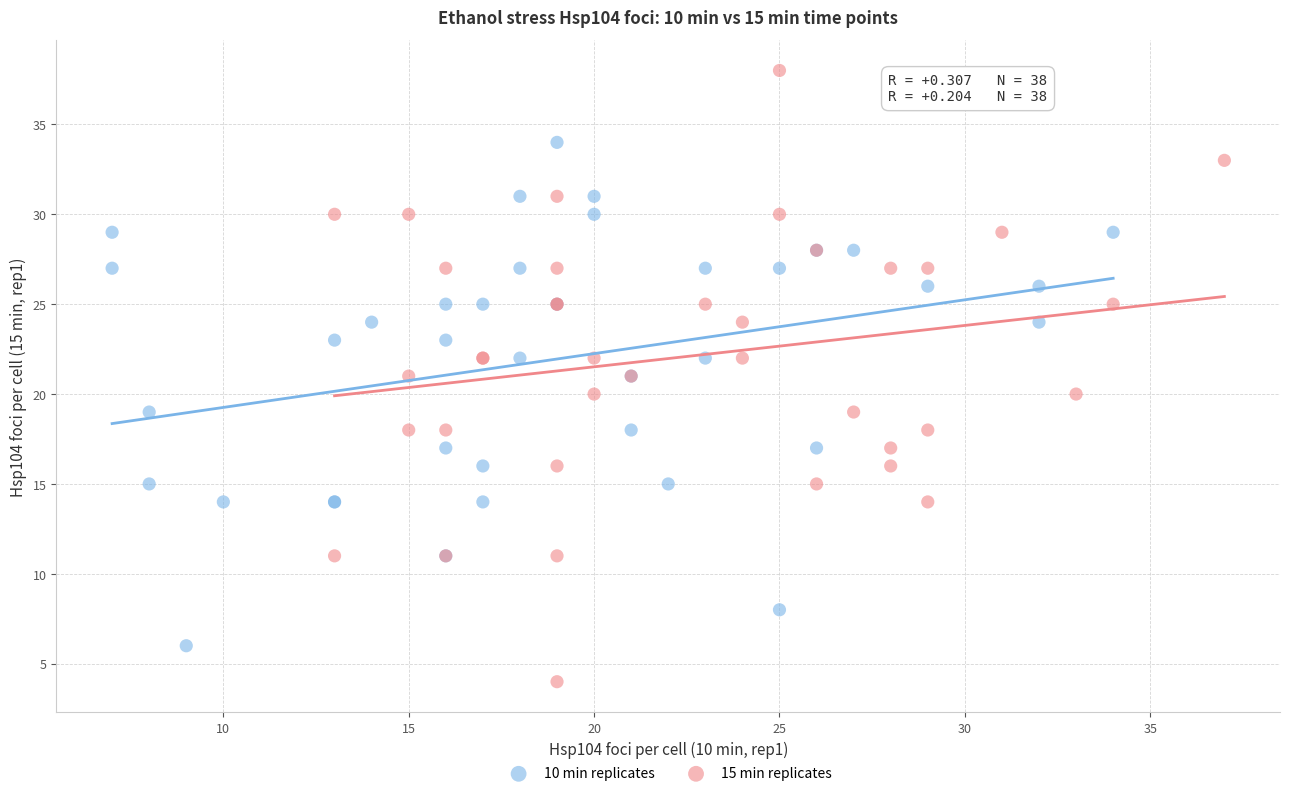

Which series contains the highest Y value?

15 min replicates